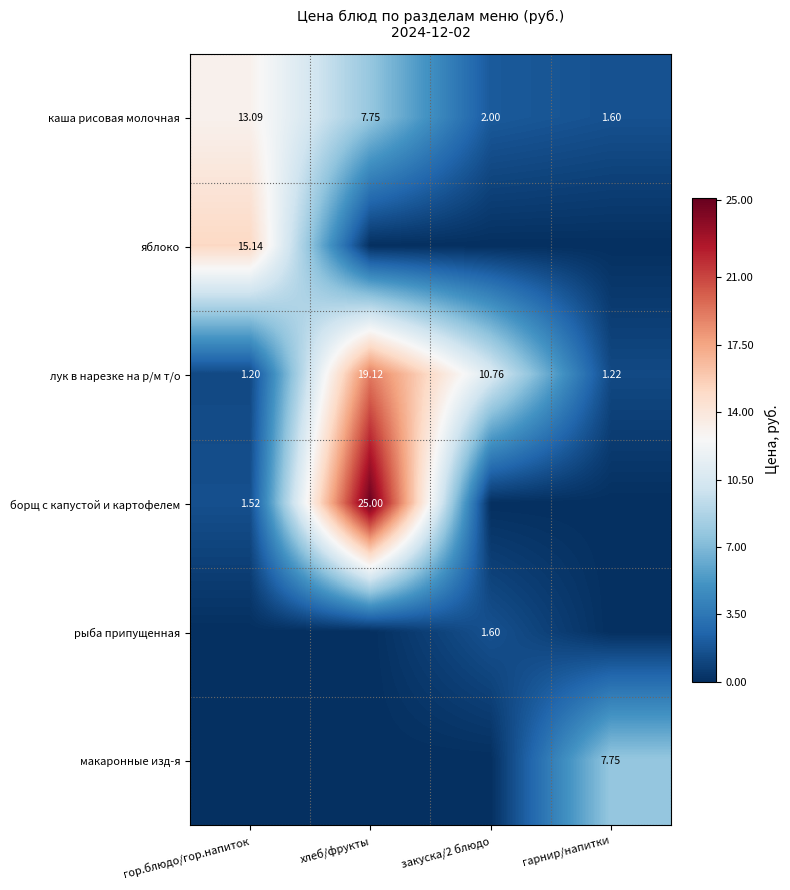

How many data points does each series have?

4